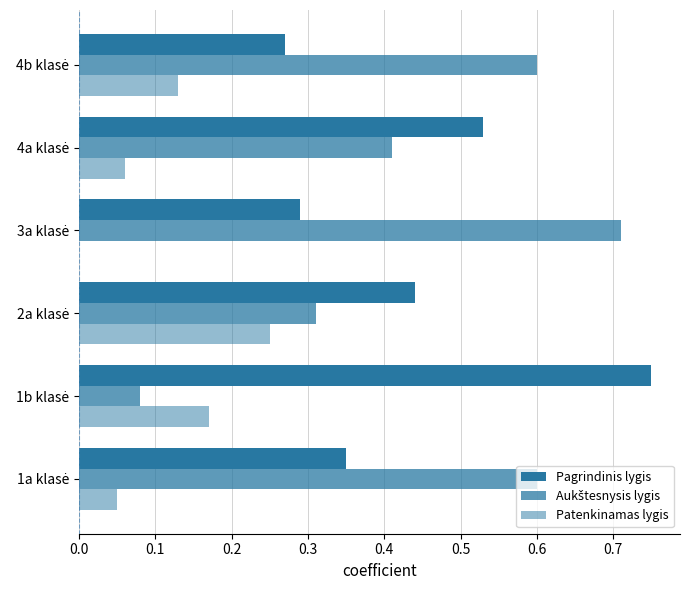

How many categories are shown in the chart?

6